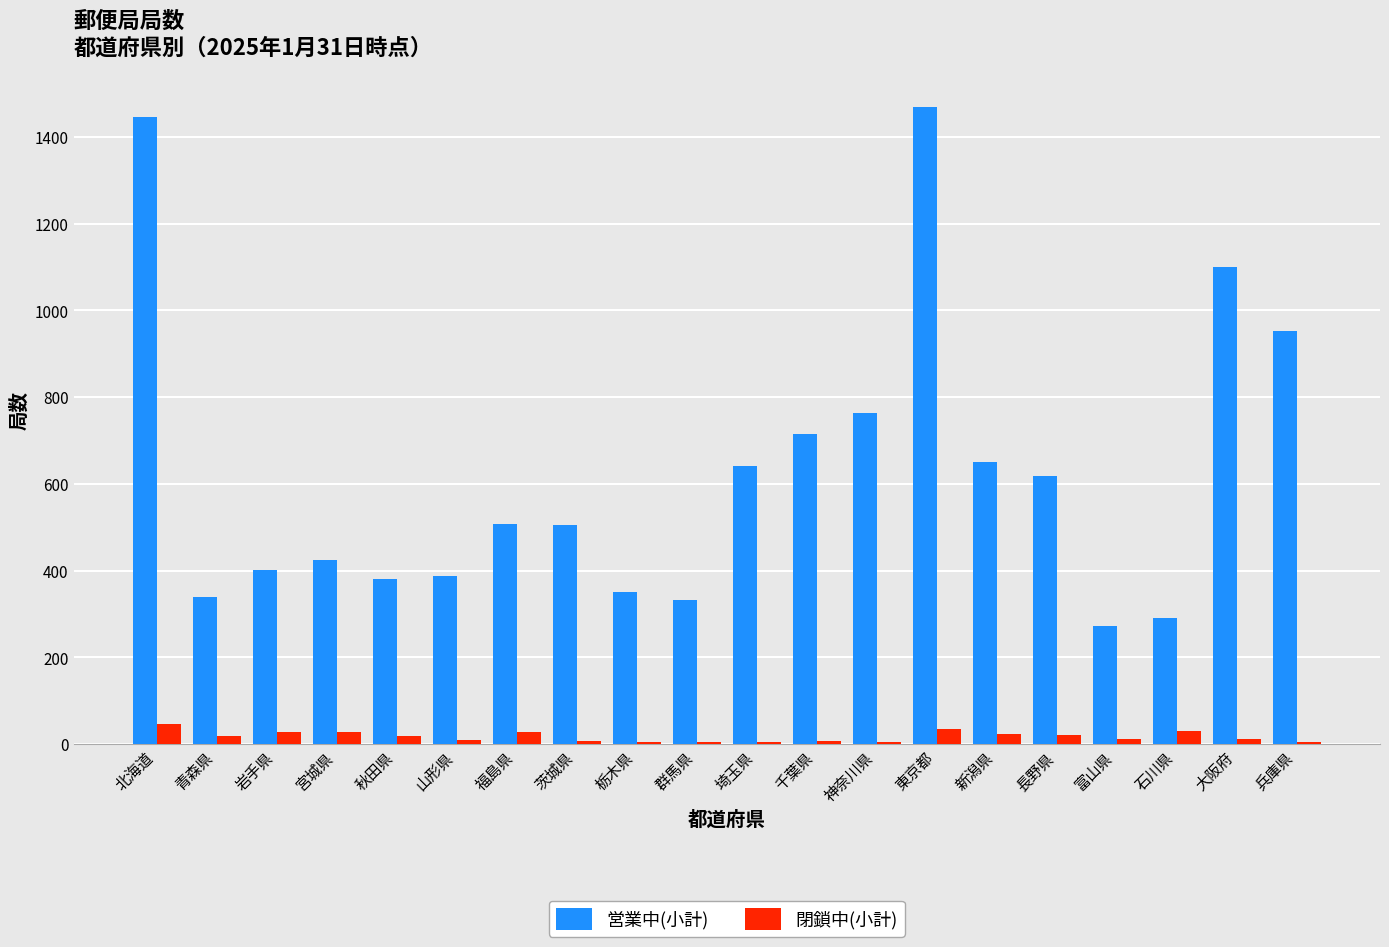

What is the highest value of the 閉鎖中(小計) series?

46